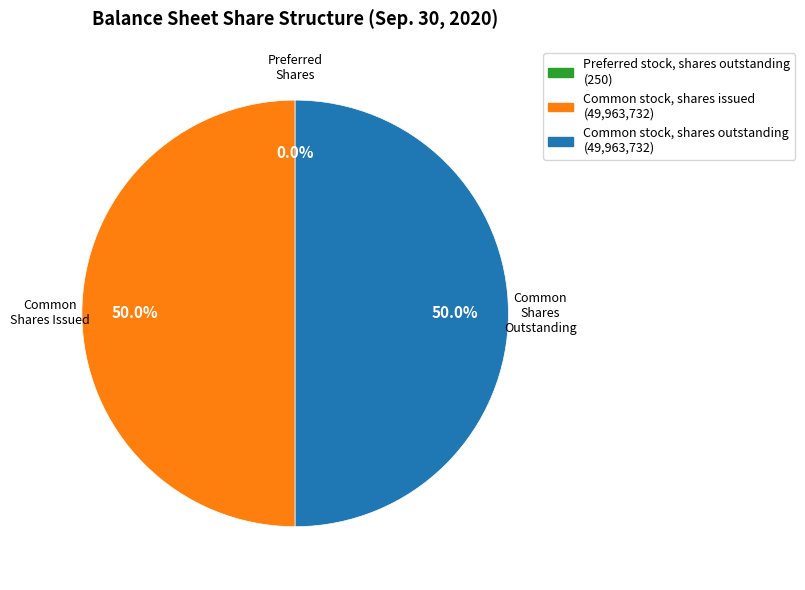

To the nearest percent, what is the difference between the largest and smallest slice percentages?

50%